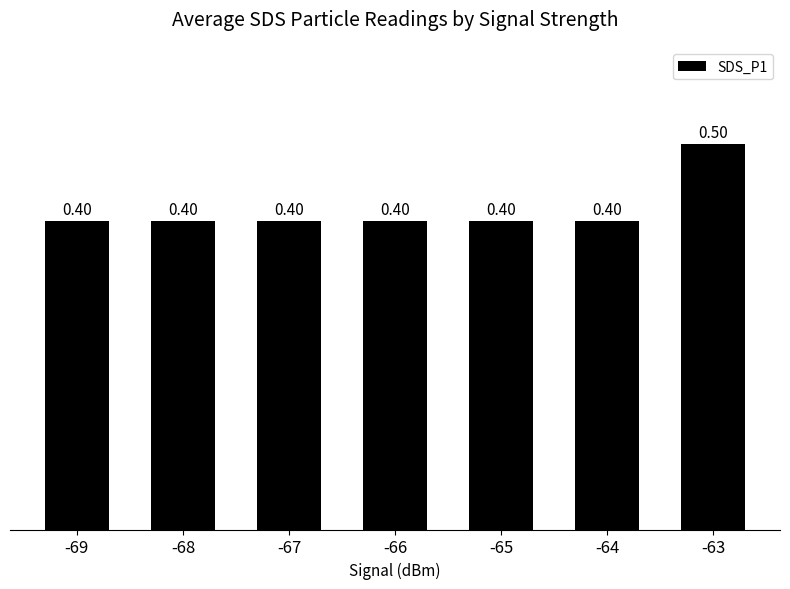

How many values are between 0 and 1?

7